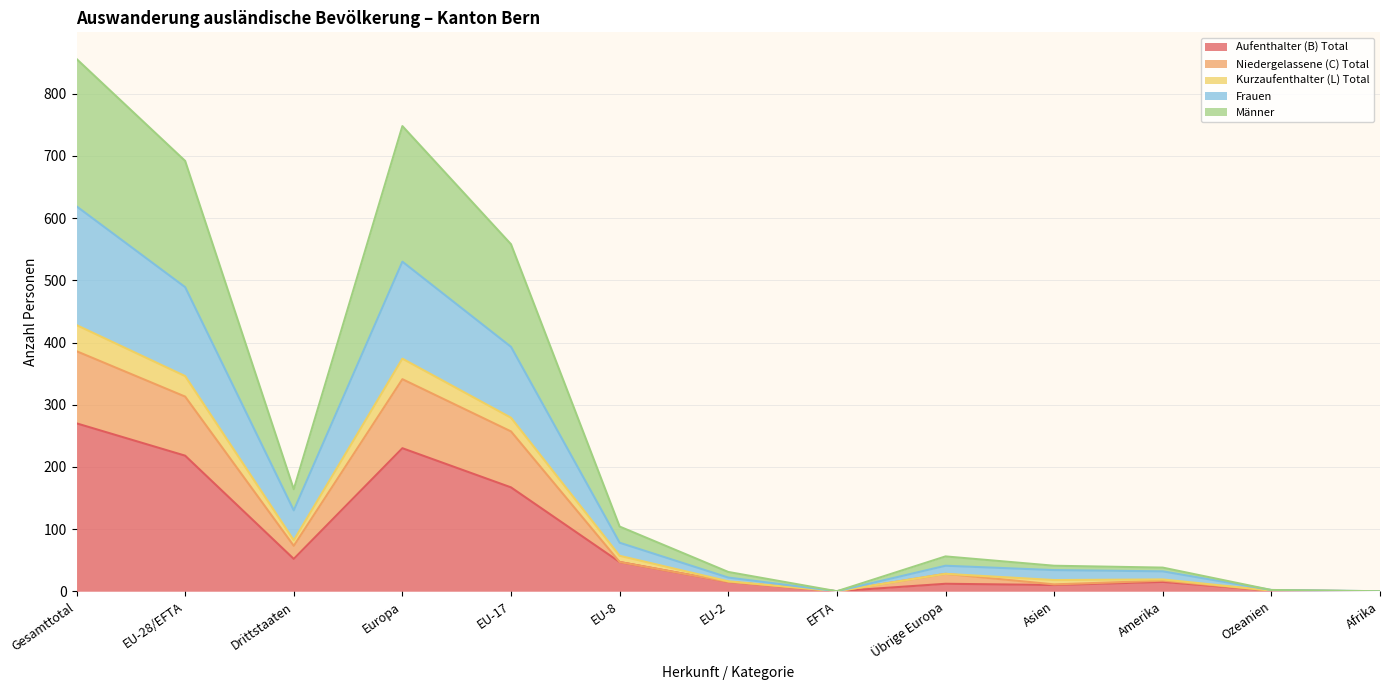

Between EU-17 and Amerika, which is larger?

EU-17